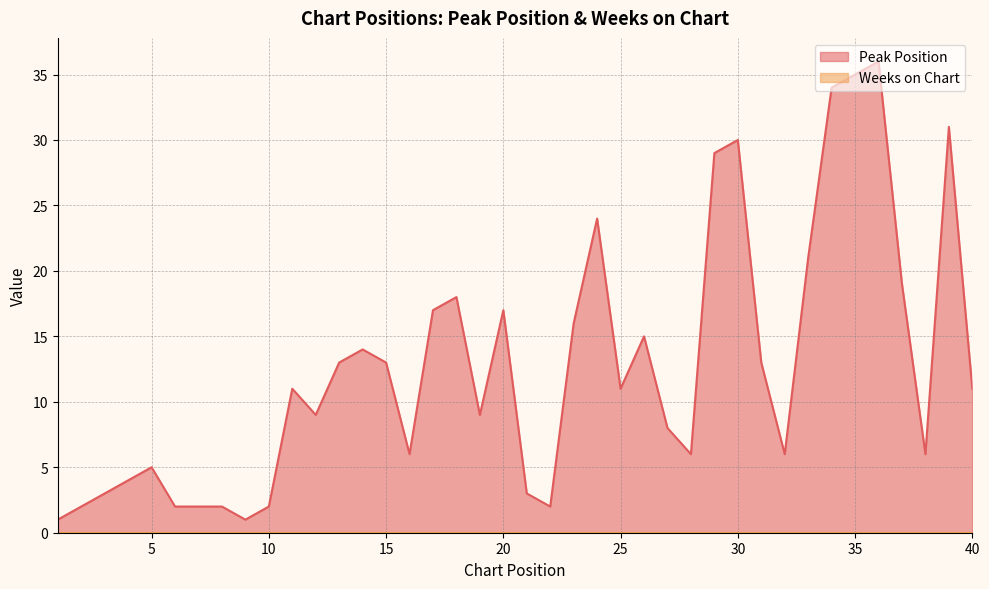

At which category does the data reach its first local peak?

5